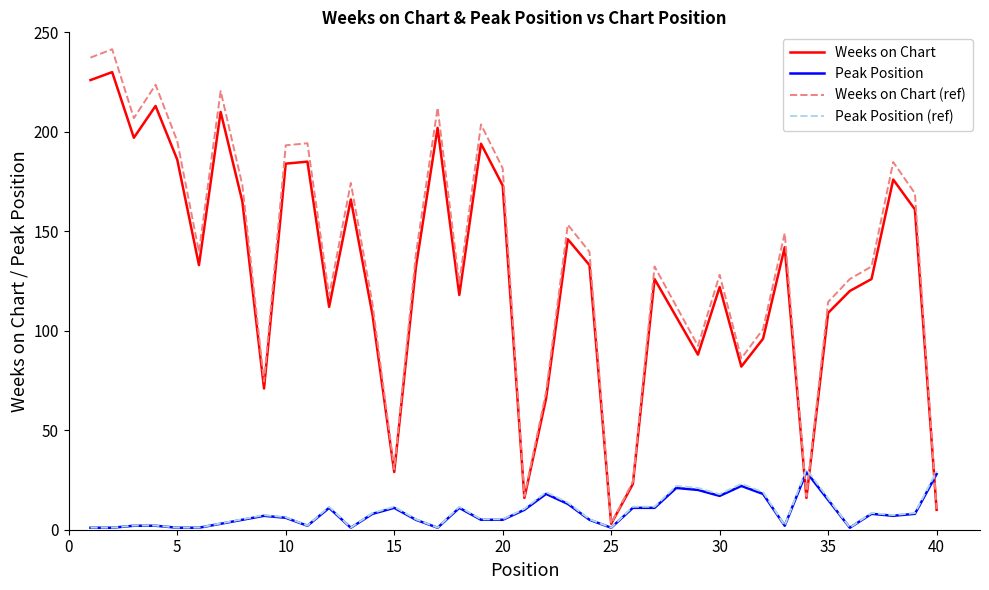

Which series has the widest spread of values?

Weeks on Chart (ref)